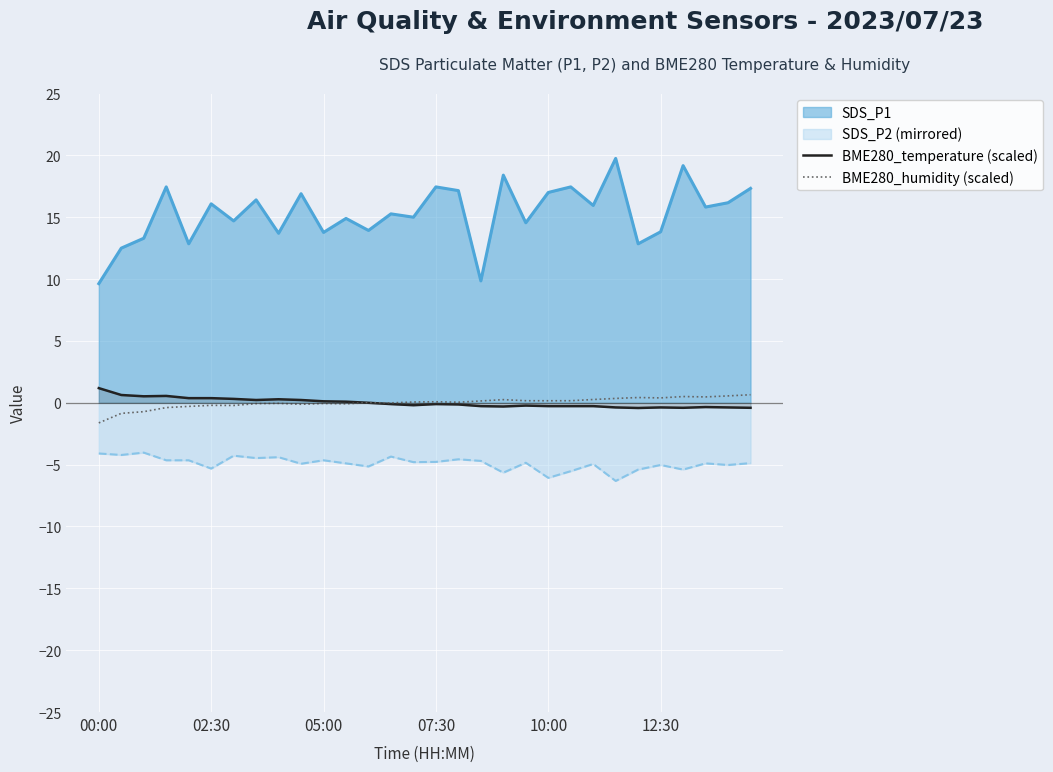

In BME280_humidity (scaled), how many points are higher than both neighbors (excluding endpoints)?

8